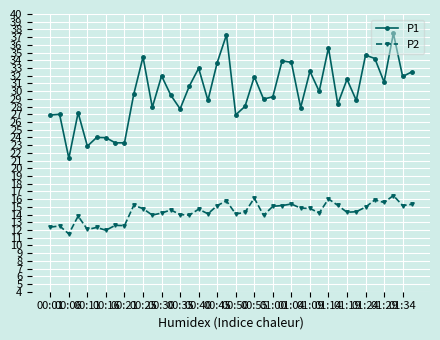

True or false: P1 has more than 0 interior local peaks.

True